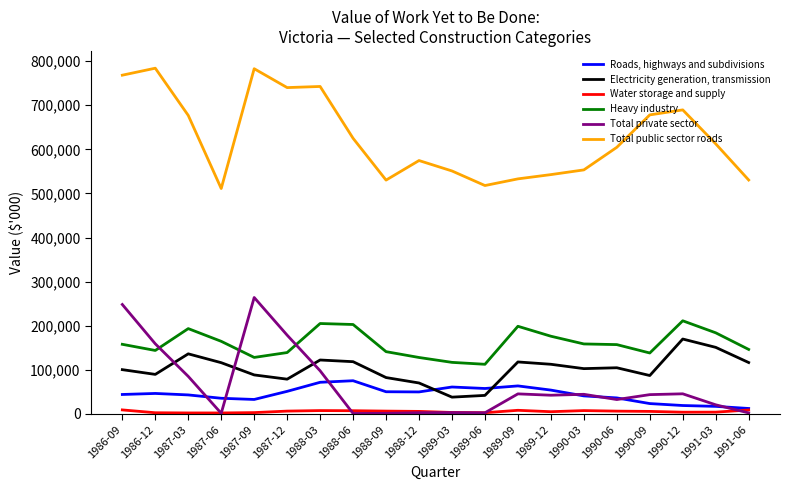

What is the spread (max minus min) of values at 1989-03?

547817